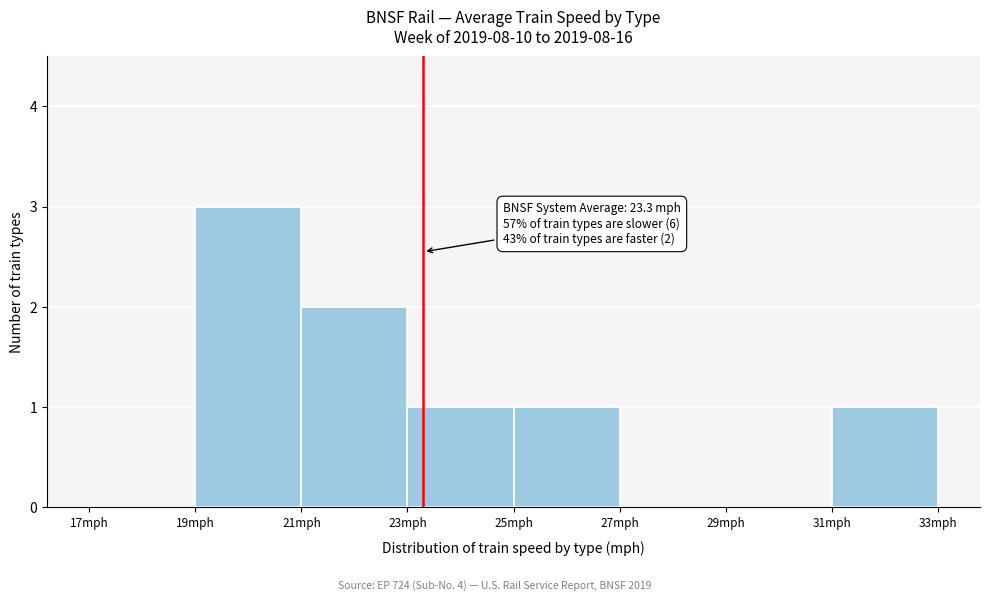

Which range on the x-axis has the tallest bar?

19 to 21